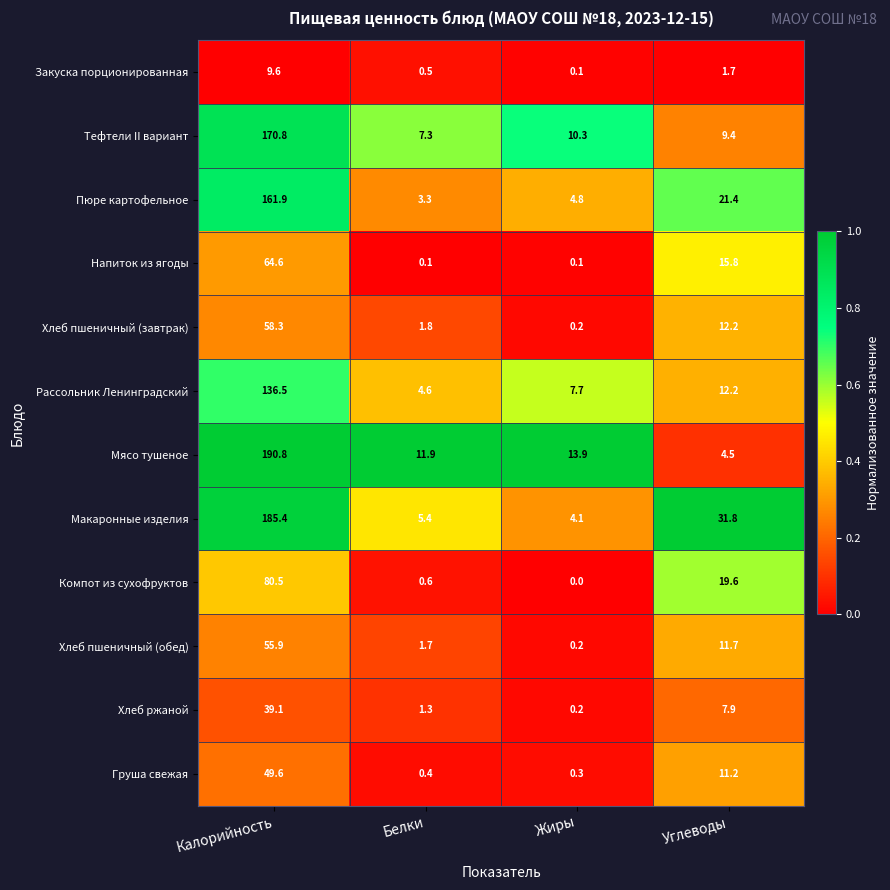

Which category has the highest value in the Закуска порционированная series?

Калорийность